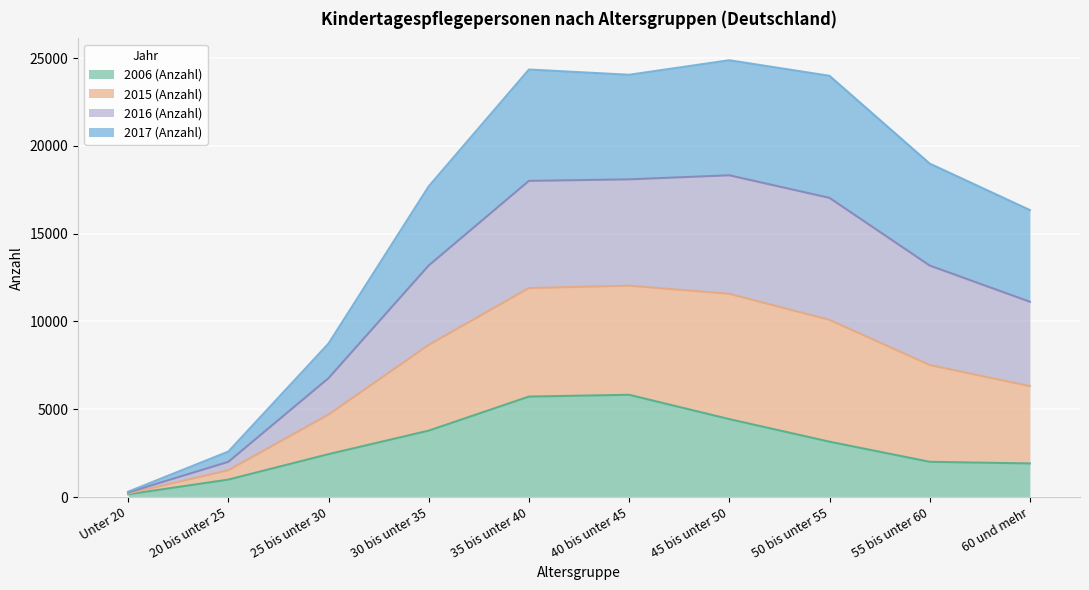

Between 25 bis unter 30 and 20 bis unter 25, which is larger?

25 bis unter 30